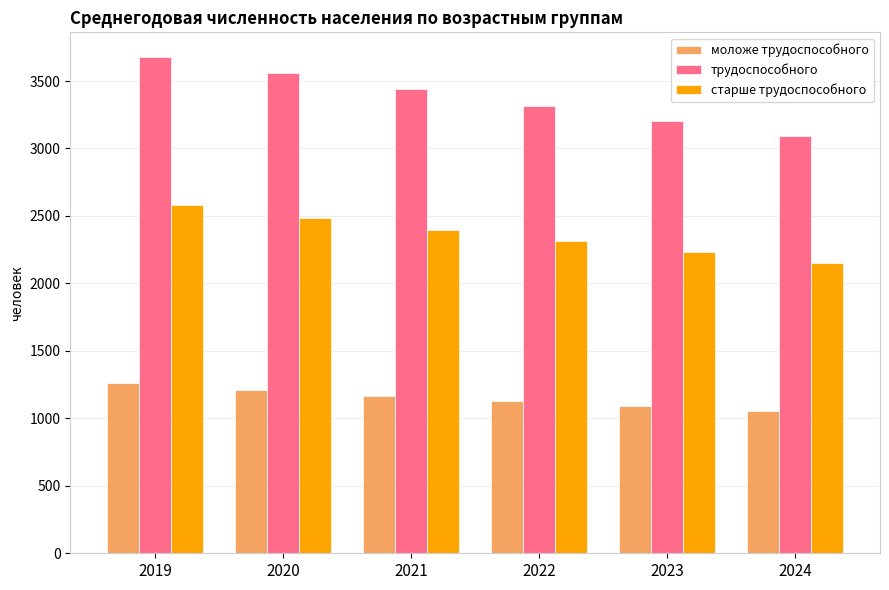

At which category does the chart reach its minimum across all series?

2024